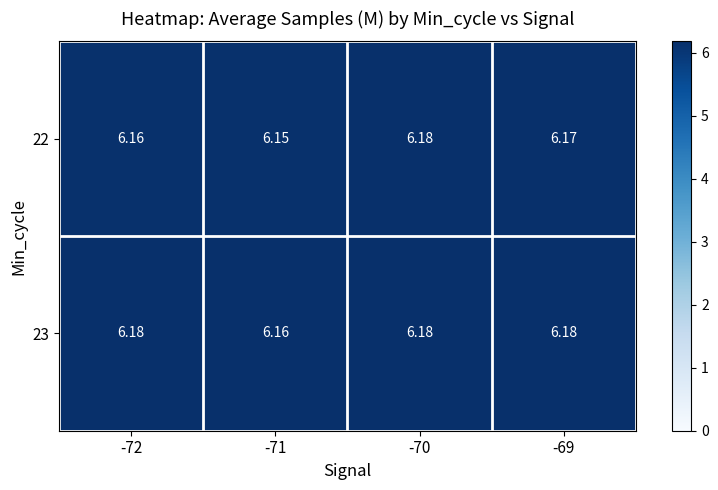

Is the value of 22 at -69 greater than the value of 23 at -72?

No